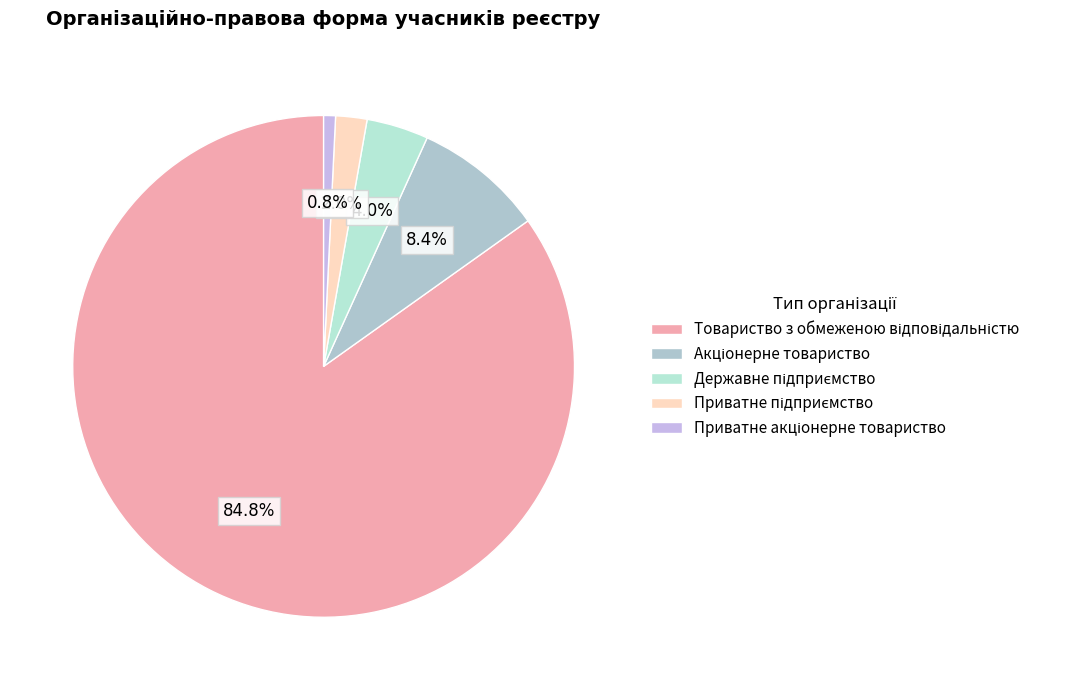

To the nearest percent, what is the combined percentage of Акціонерне товариство and Державне підприємство?

12%